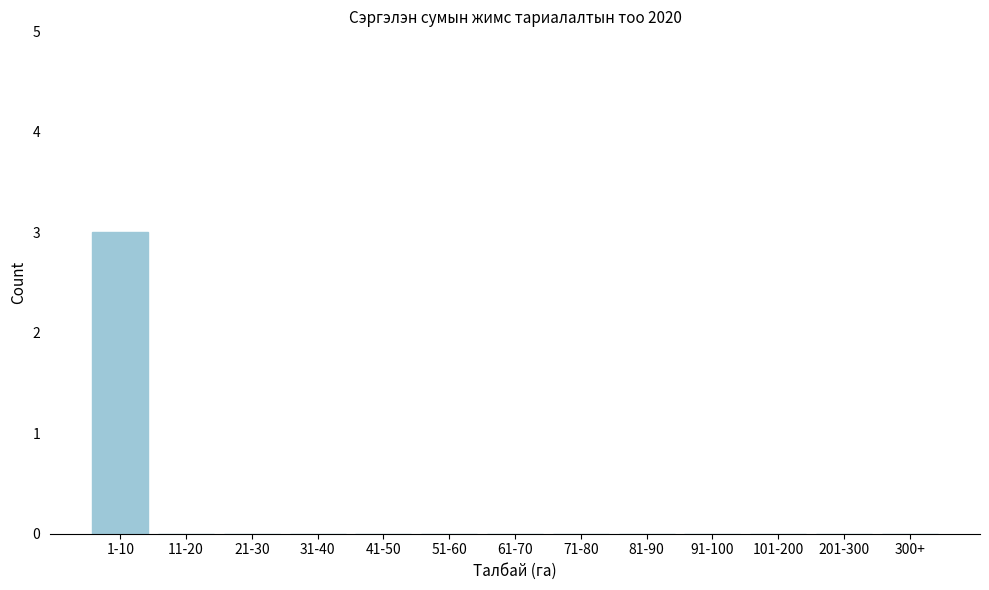

Reading left to right, what are all the values shown in this chart?

1-10=3	11-20=0	21-30=0	31-40=0	41-50=0	51-60=0	61-70=0	71-80=0	81-90=0	91-100=0	101-200=0	201-300=0	300+=0